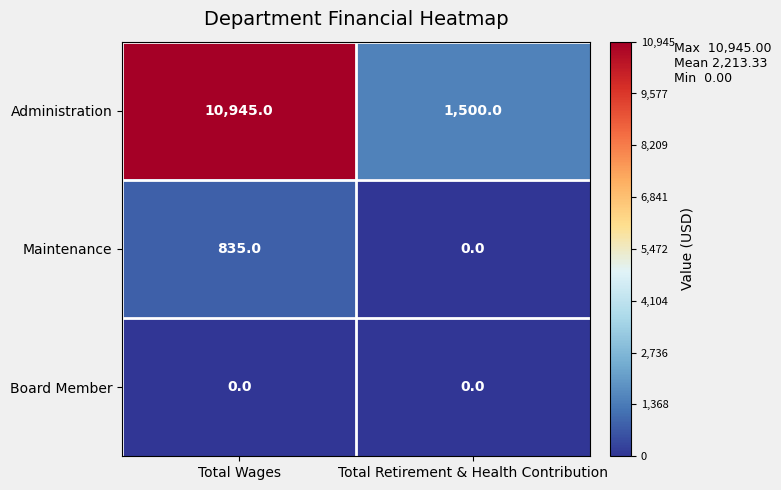

Reading left to right, extract all data points from this chart.

Administration: 10945	1500
Maintenance: 835	0
Board Member: 0	0